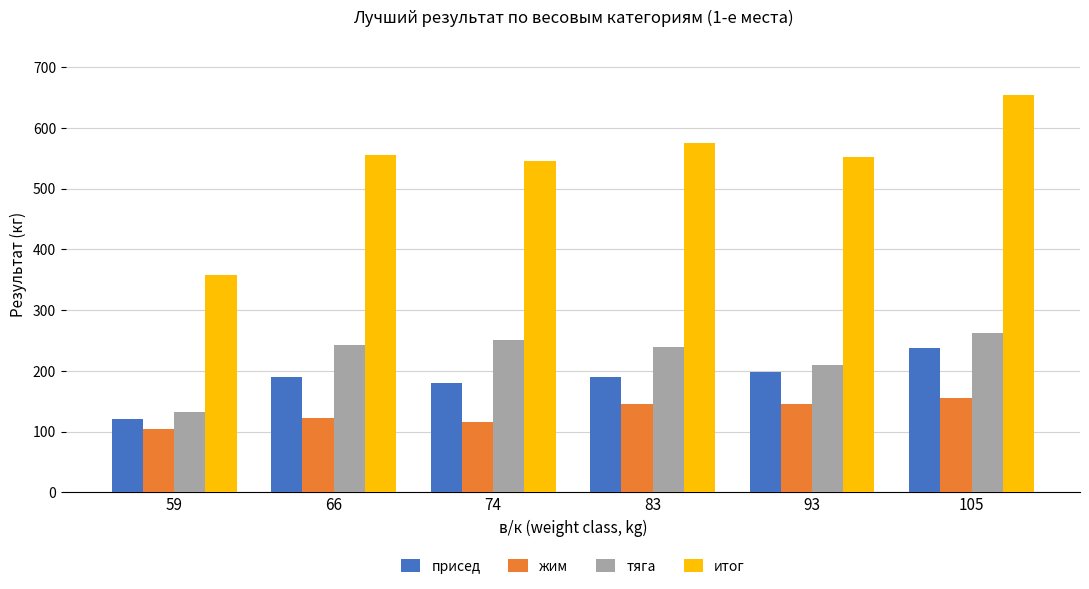

What is the difference between the second highest and second lowest values in the присед series?

17.5